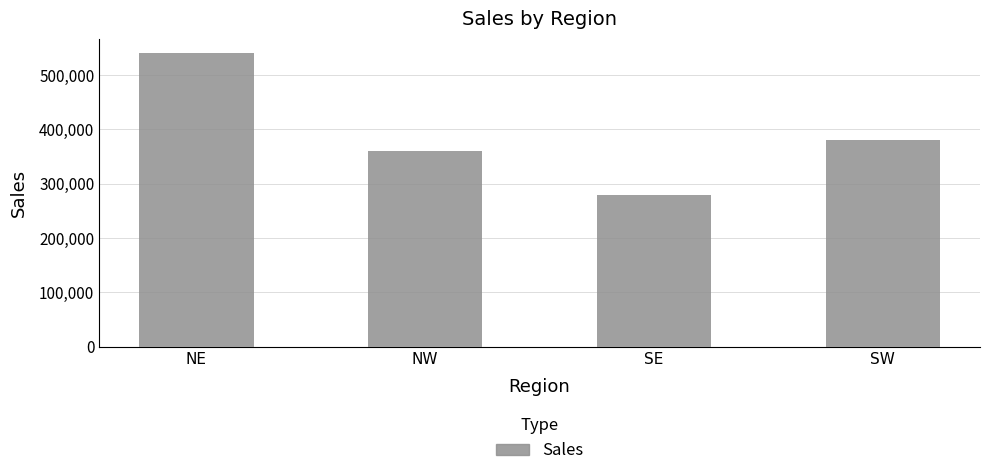

Reading left to right, transcribe all the data shown in this chart.

NE=540000	NW=360000	SE=280000	SW=380000